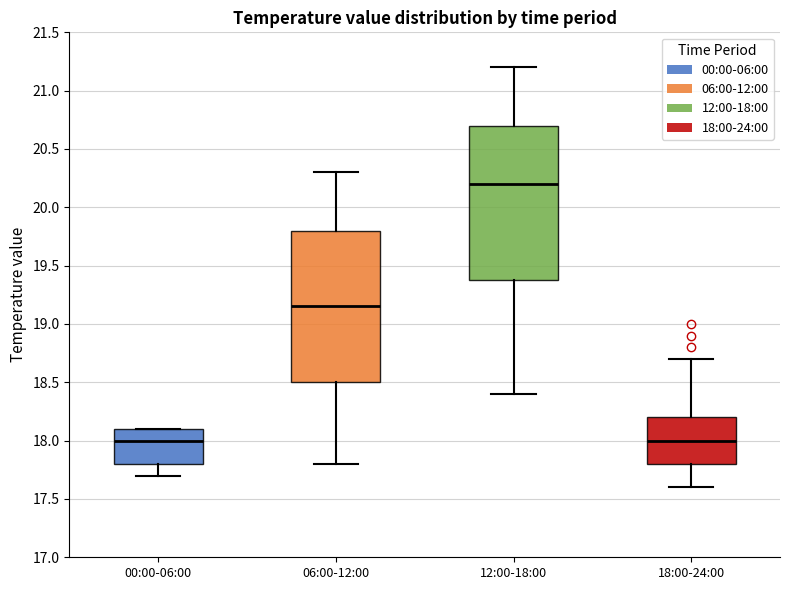

Reading left to right, transcribe this box plot: for each box, give where its median line is, the range the box spans, and where its two whiskers end, as read against the y-axis. The values are not printed on the chart, so give them approximately, as read against the axis.

00:00-06:00: median 18.00, box 17.80 to 18.10, whiskers 17.70 to 18.10
06:00-12:00: median 19.15, box 18.50 to 19.80, whiskers 17.80 to 20.30
12:00-18:00: median 20.20, box 19.40 to 20.70, whiskers 18.40 to 21.20
18:00-24:00: median 18.00, box 17.80 to 18.20, whiskers 17.60 to 18.70